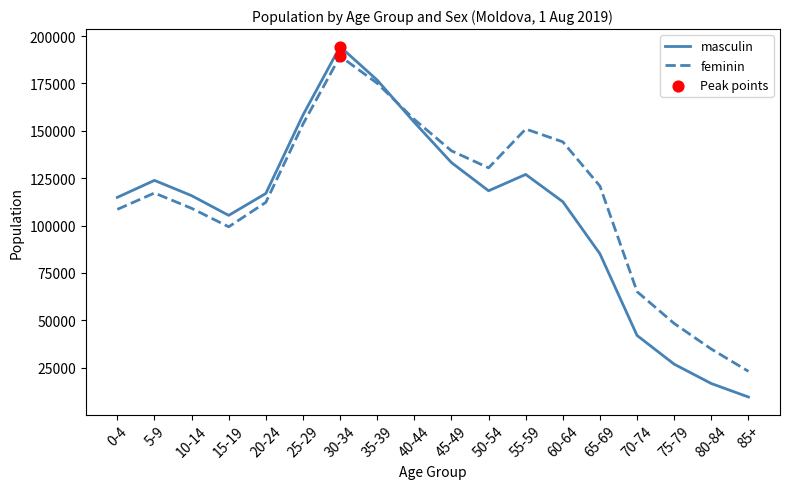

What is the total value across all series at 35-39?

351906